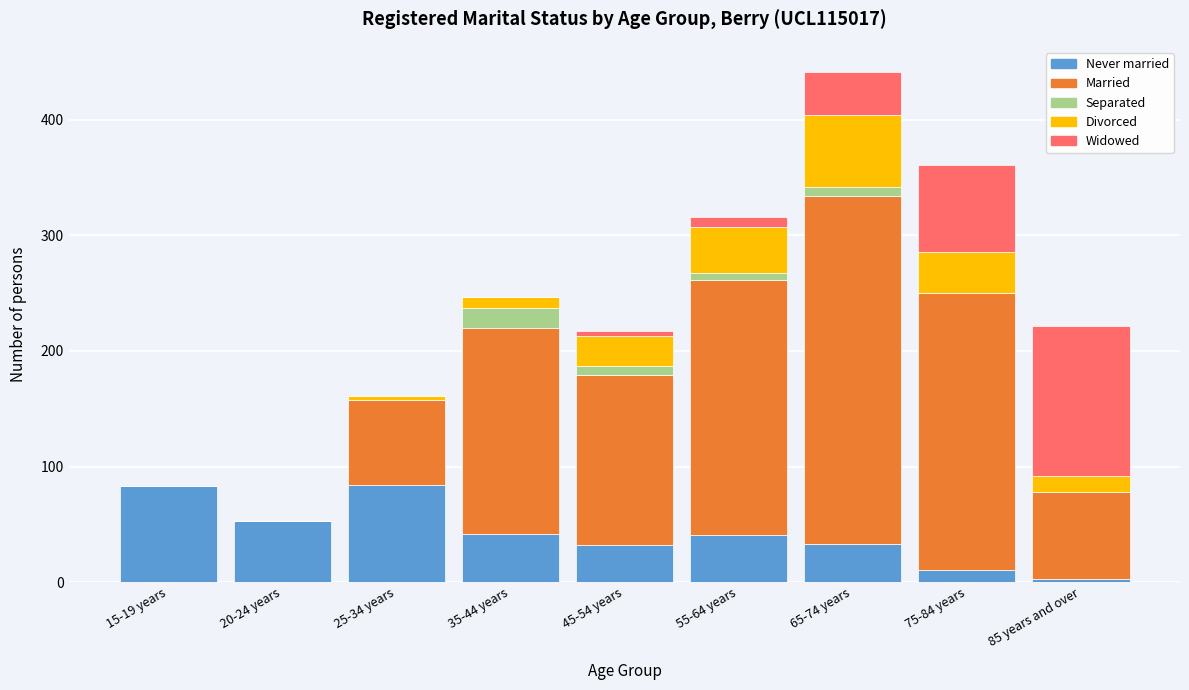

At which category is the sum across all series the highest?

65-74 years